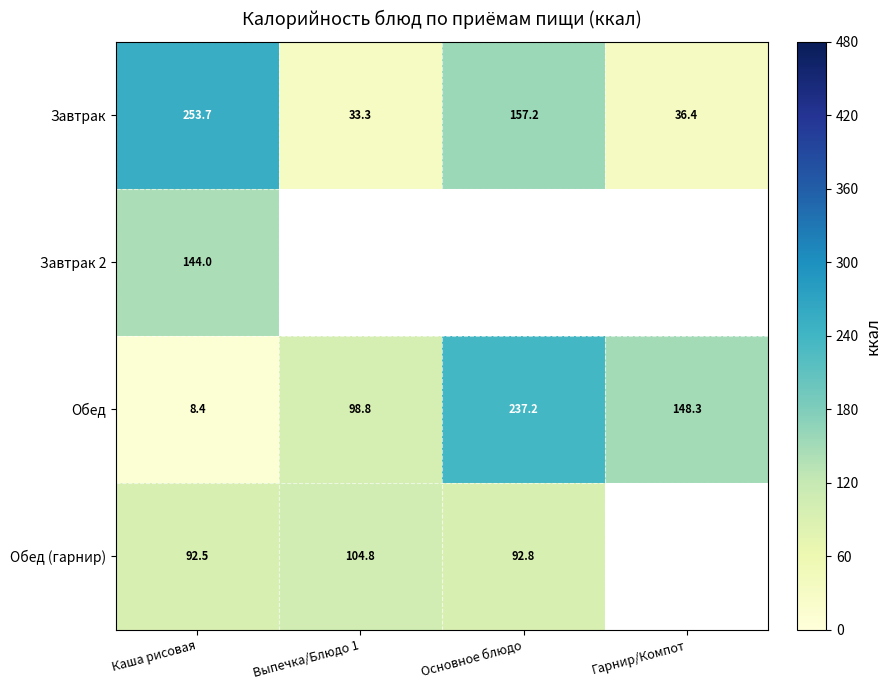

What is the spread (max minus min) of values at Выпечка/Блюдо 1?

71.5